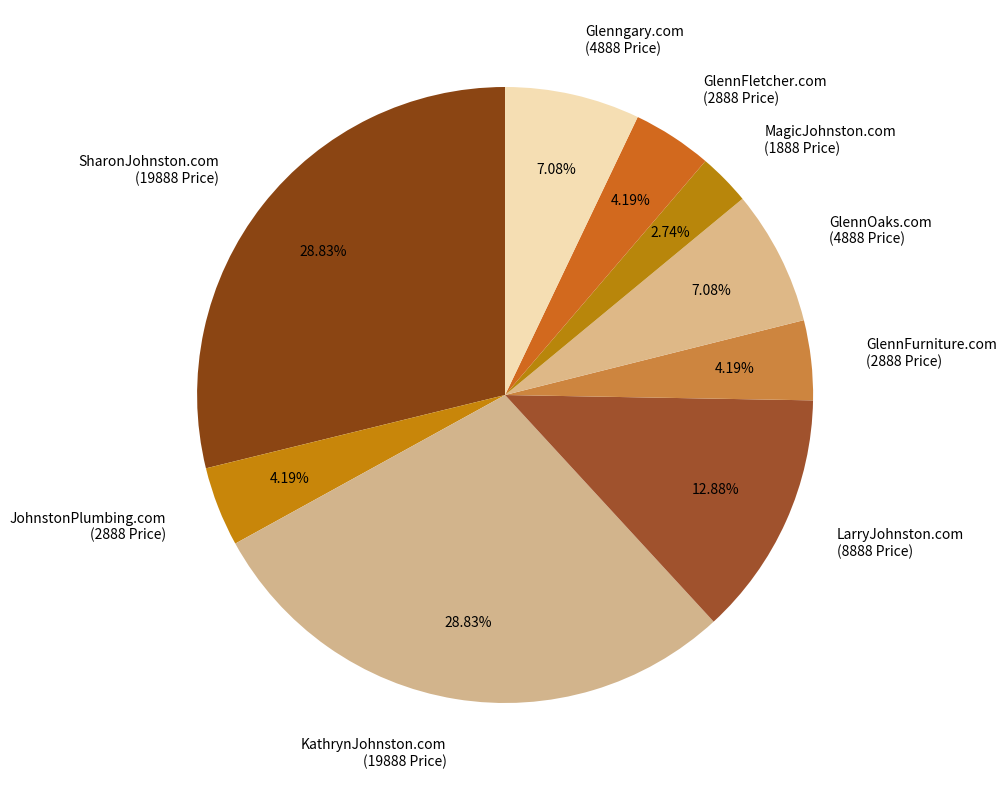

The KathrynJohnston.com slice represents 34% of the pie. True or false?

False